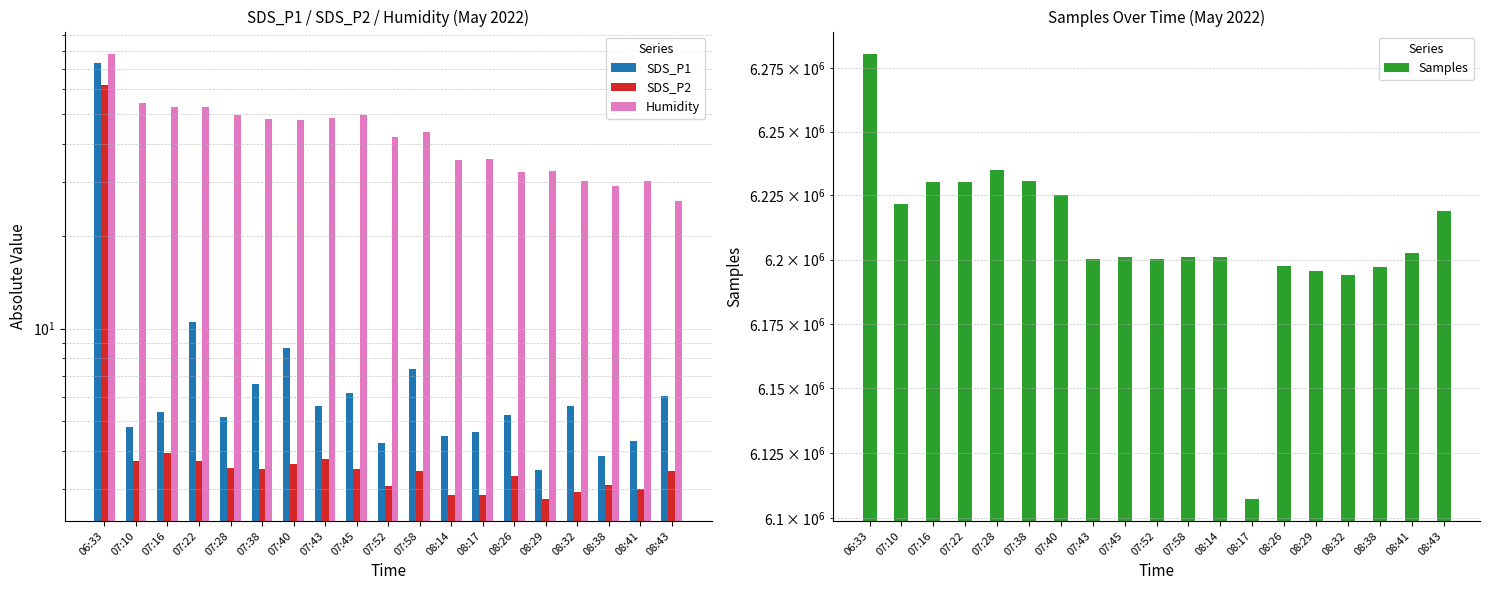

Count the number of categories in the chart.

19